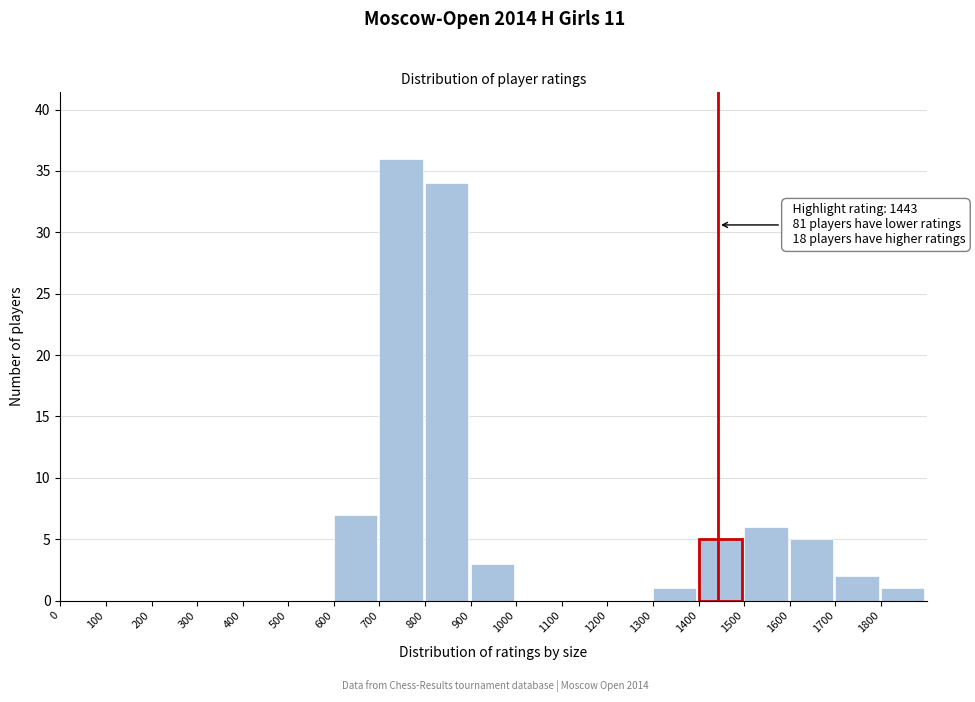

Which range on the x-axis has the tallest bar?

700 to 800